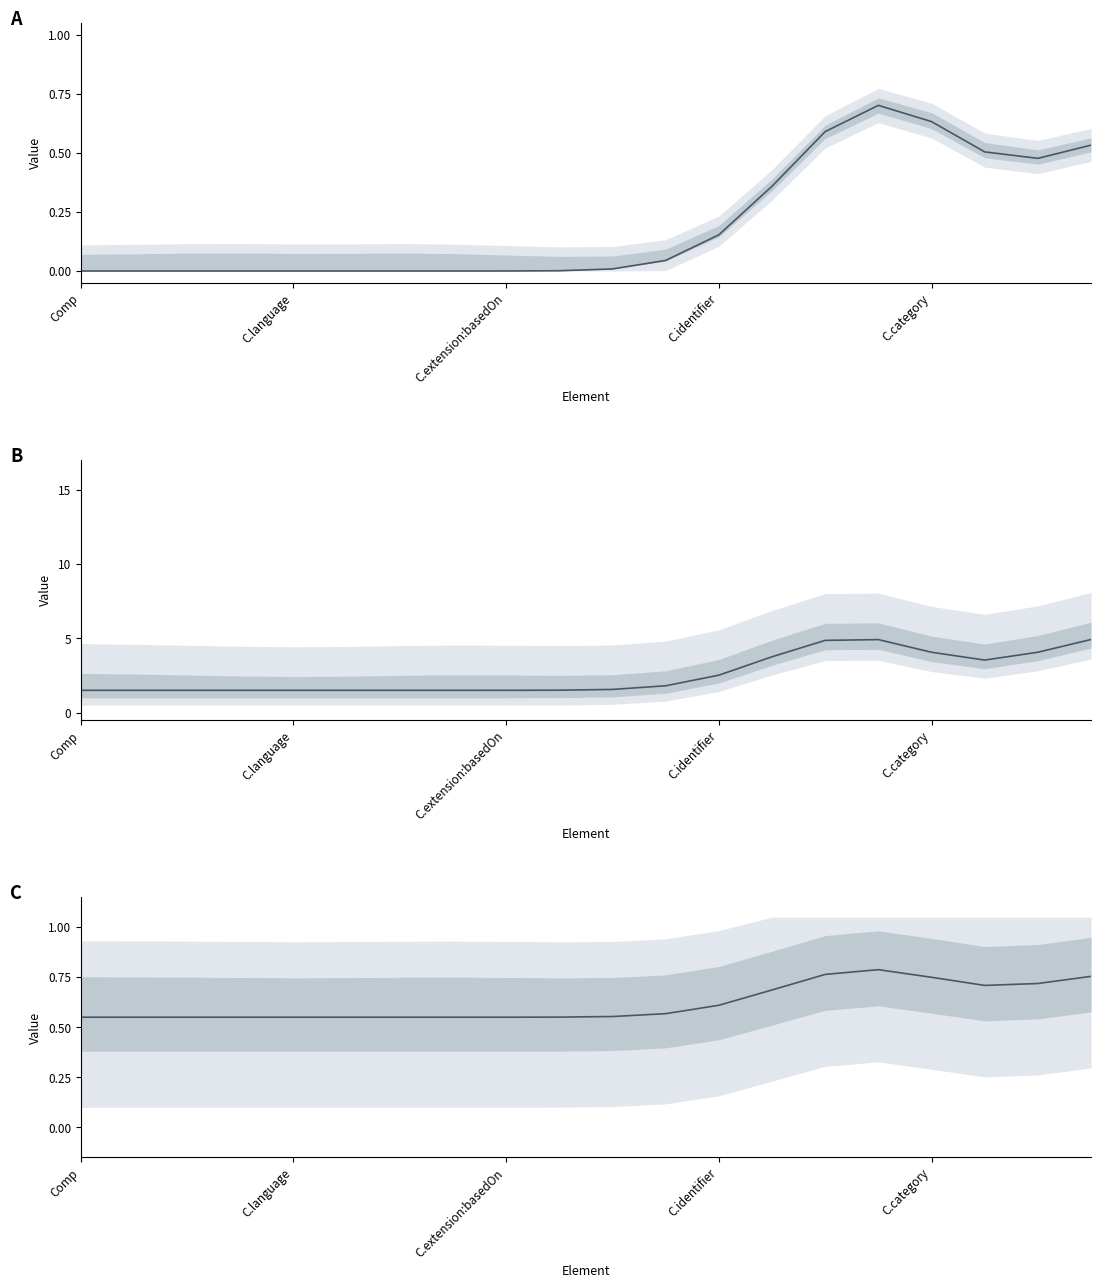

What position from the right is 11?

9